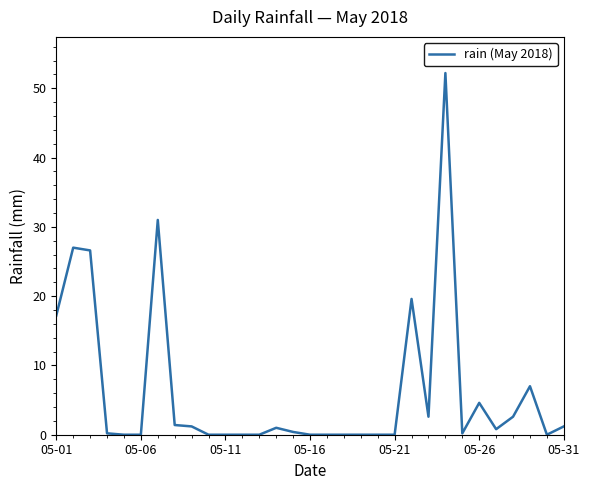

What is the difference between the maximum and minimum values?

52.2